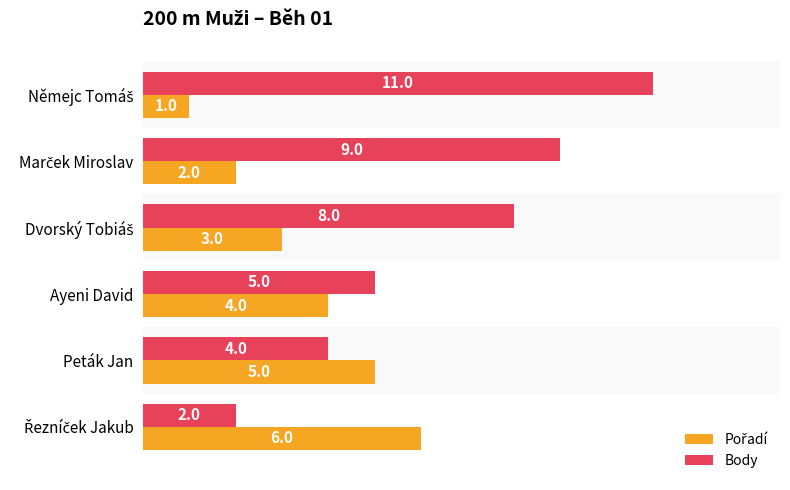

Which series has the largest total across all categories?

Body